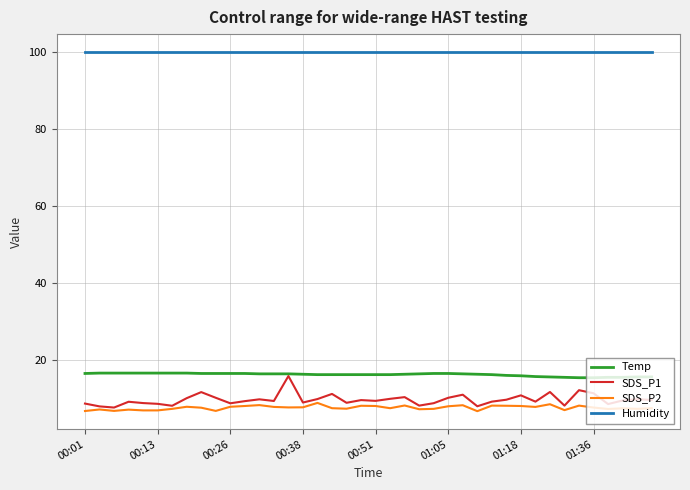

Which series has the largest total across all categories?

Humidity